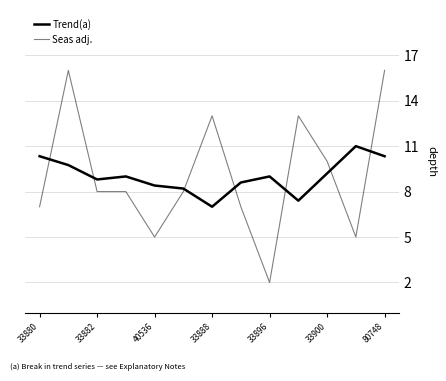

Is this an area chart (filled region under the line)?

No